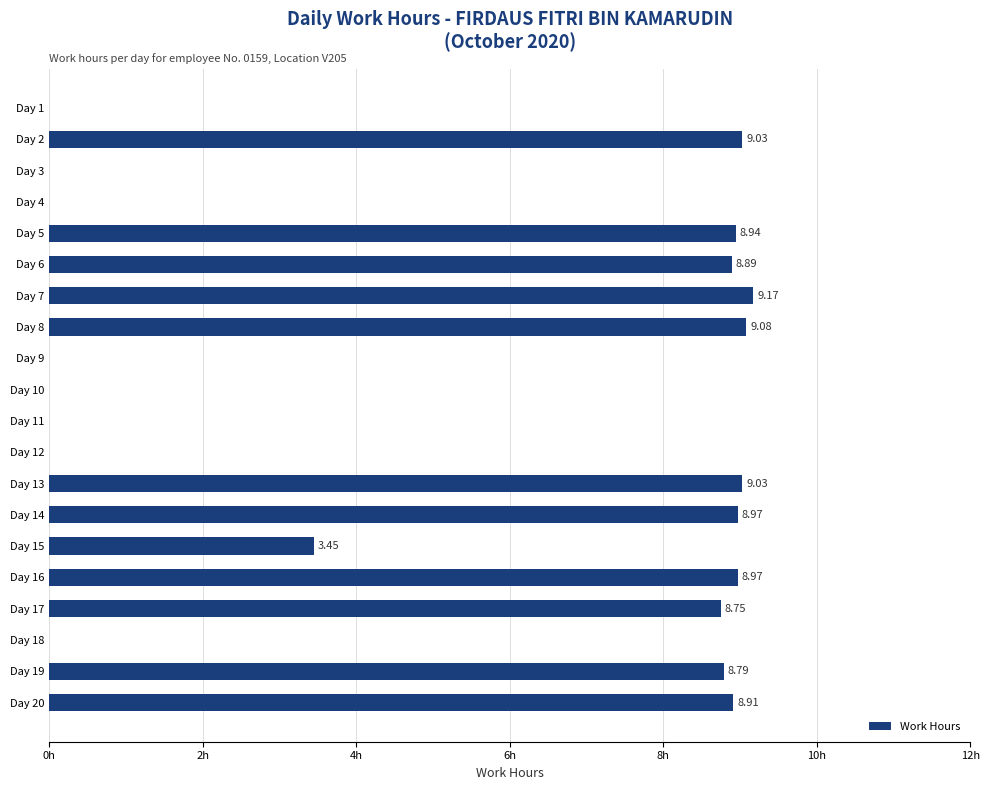

Between Day 15 and Day 5, which is larger?

Day 5